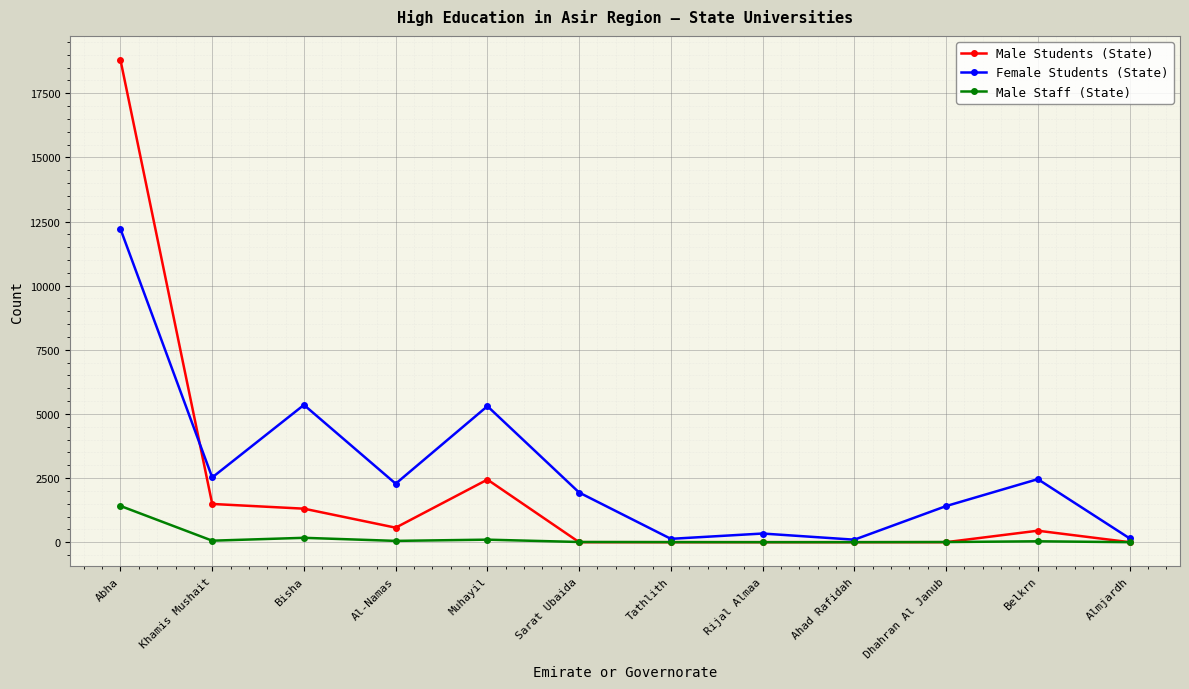

The Female Students (State) series shows 1520 at Khamis Mushait. True or false?

False